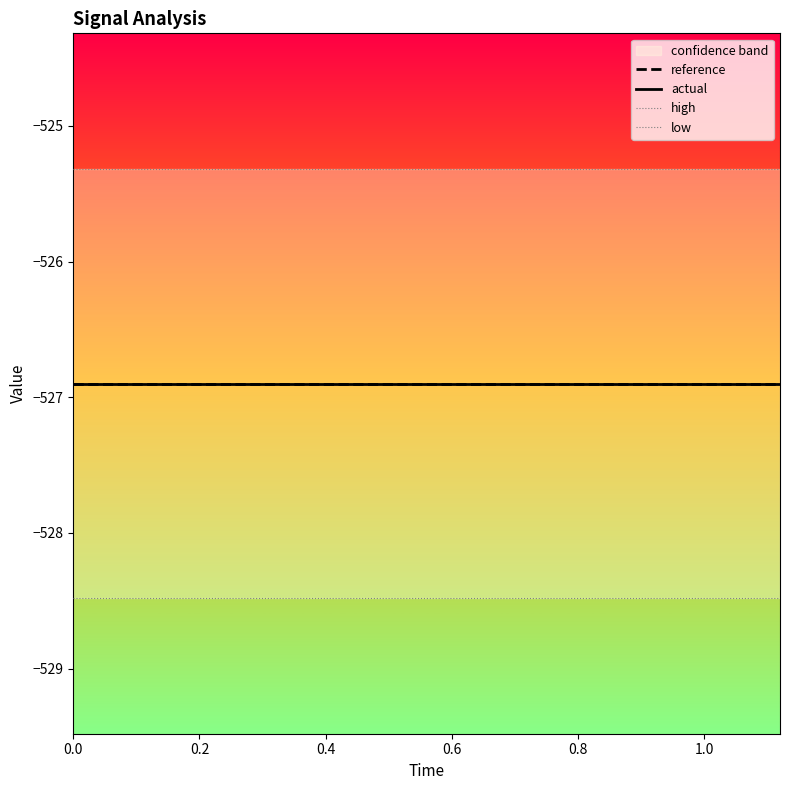

Which series has the largest range (max minus min)?

reference